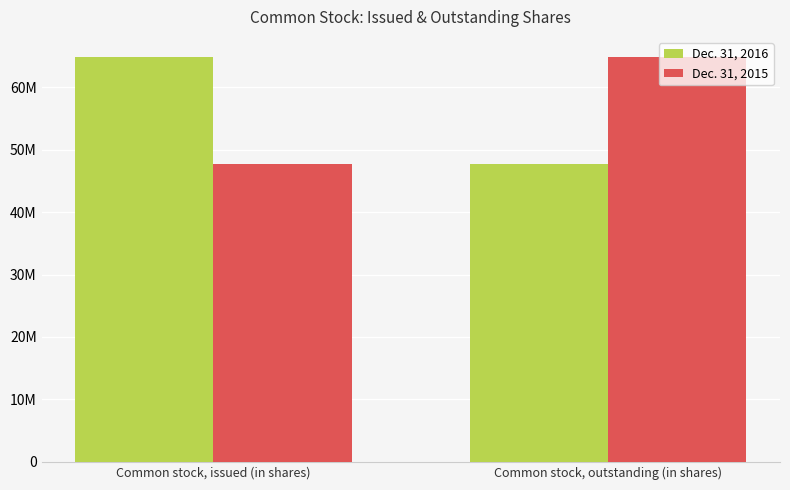

Is the value of Dec. 31, 2016 at Common stock, issued (in shares) greater than the value of Dec. 31, 2015 at Common stock, issued (in shares)?

Yes